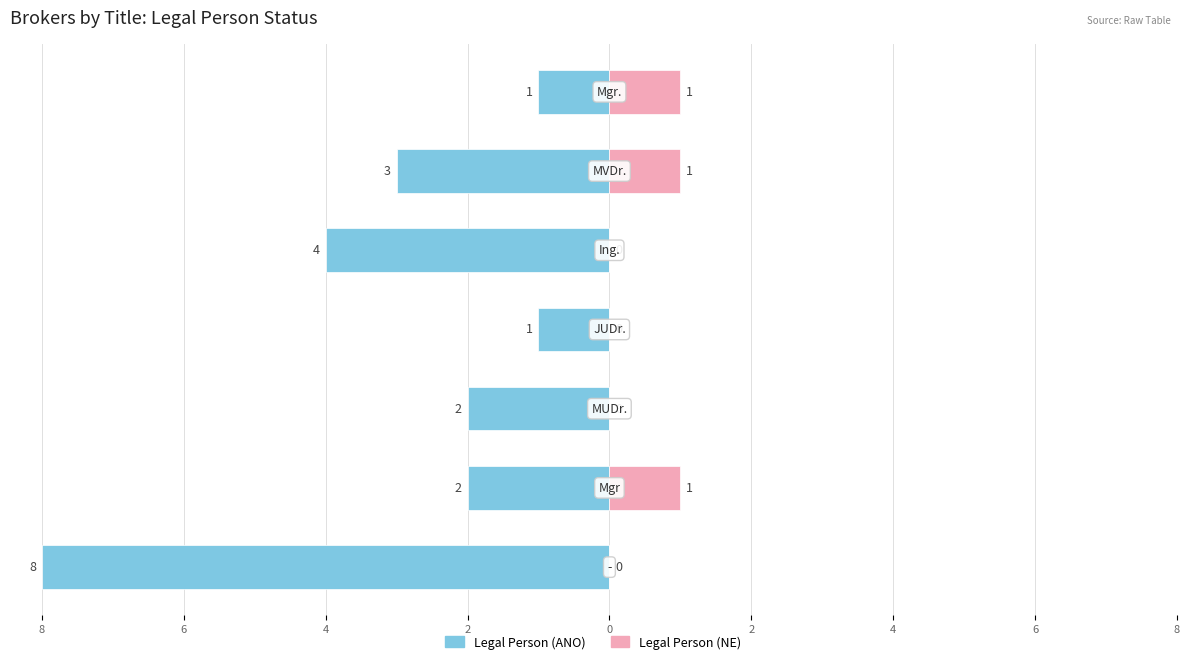

True or false: Legal Person (ANO) has a value of -4 at 0.

True